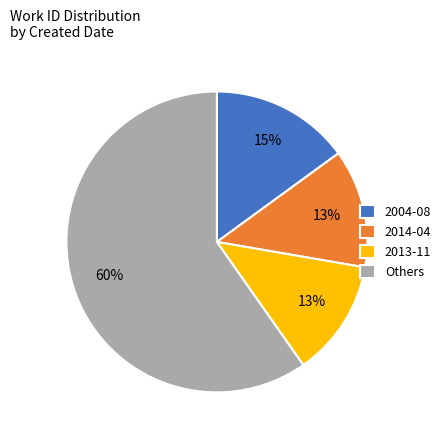

What is the largest slice in the pie chart?

Others